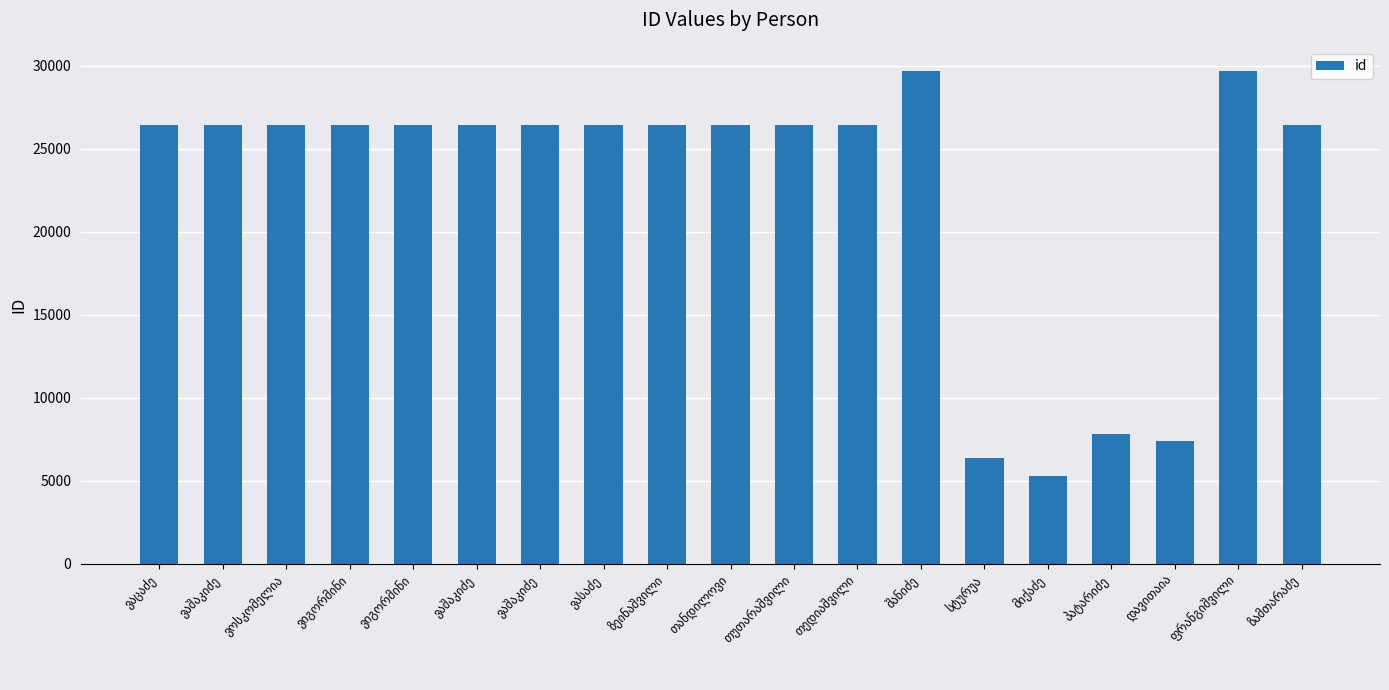

Which has a higher value, ფრანგიშვილი or ზამთარაძე?

ფრანგიშვილი